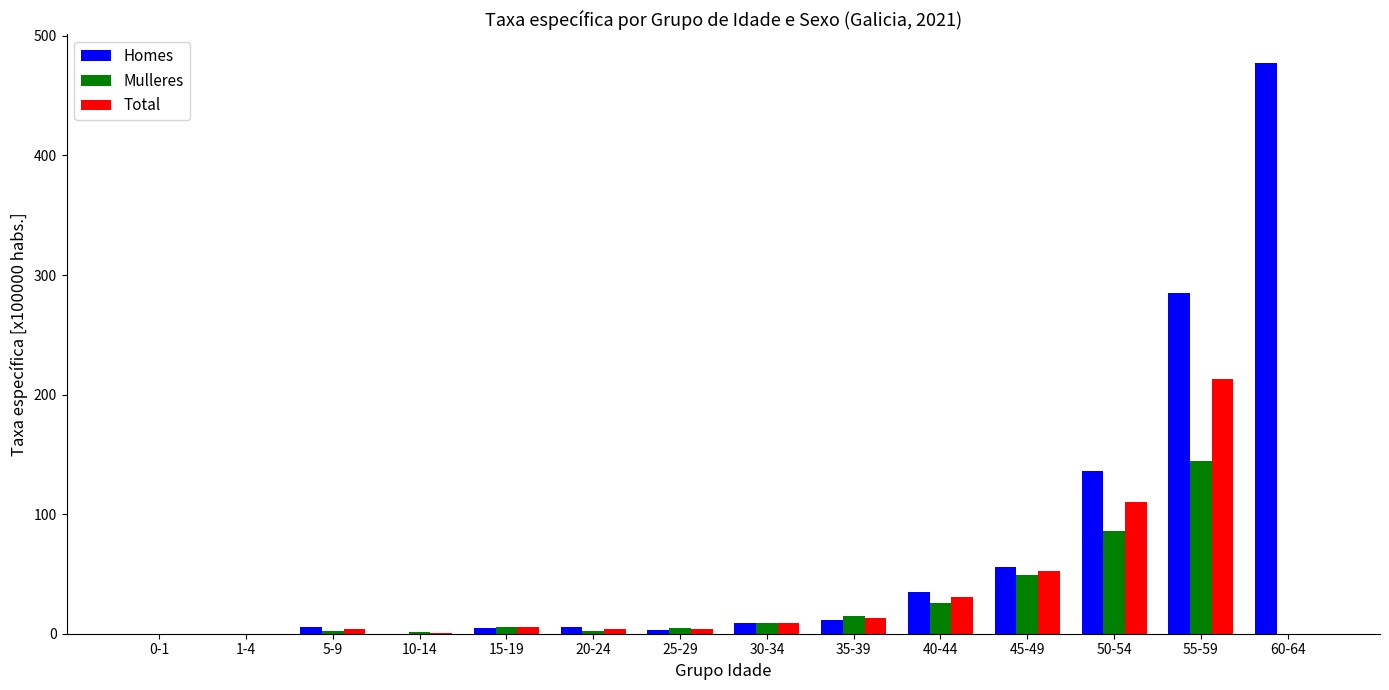

True or false: Homes has a value of 56.2 at 45-49.

True